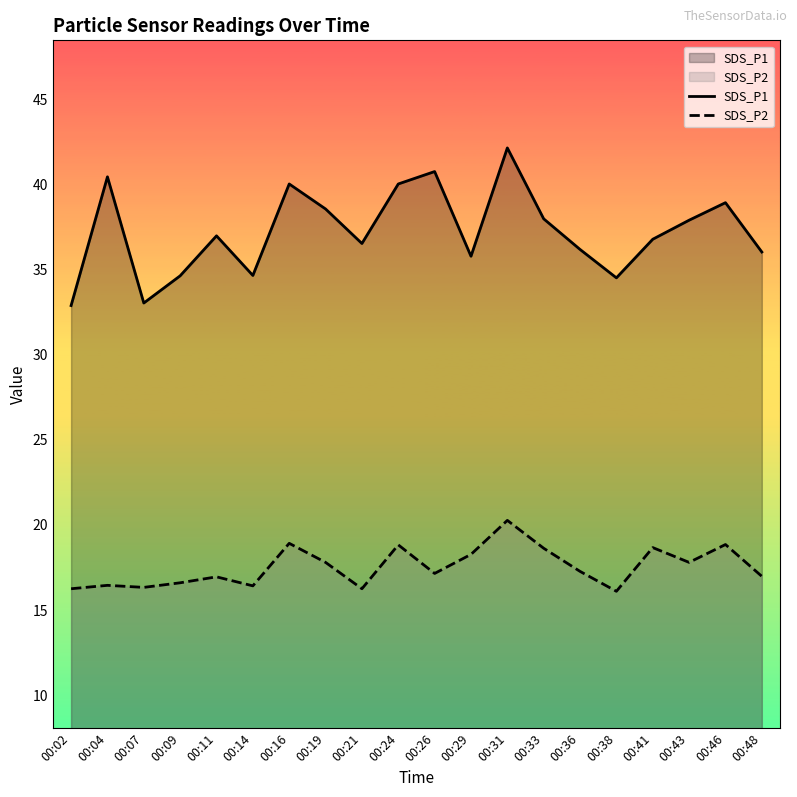

How many categories are shown in the chart?

20